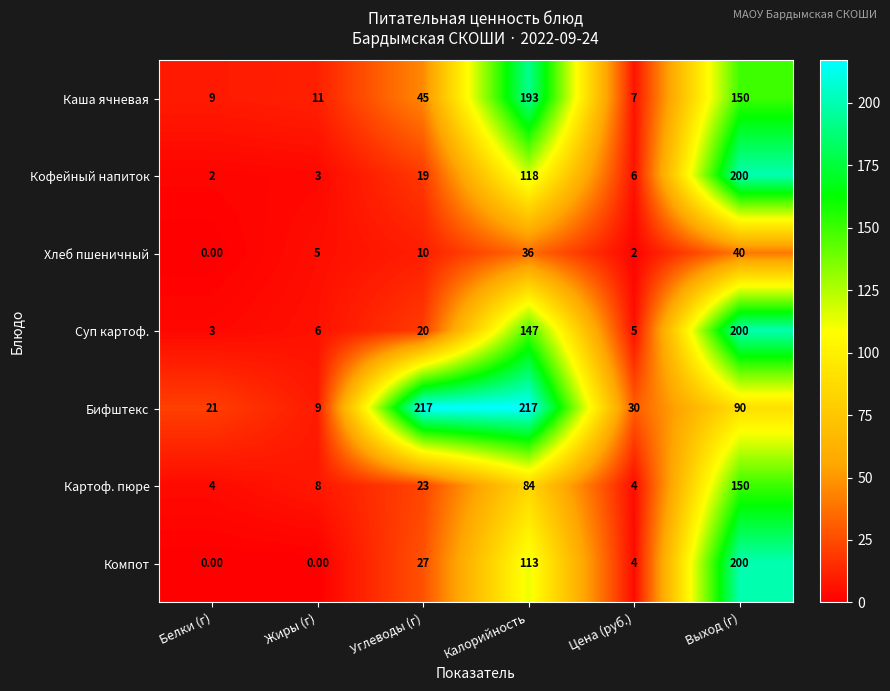

What is the sum of all Картоф. пюре values?

273